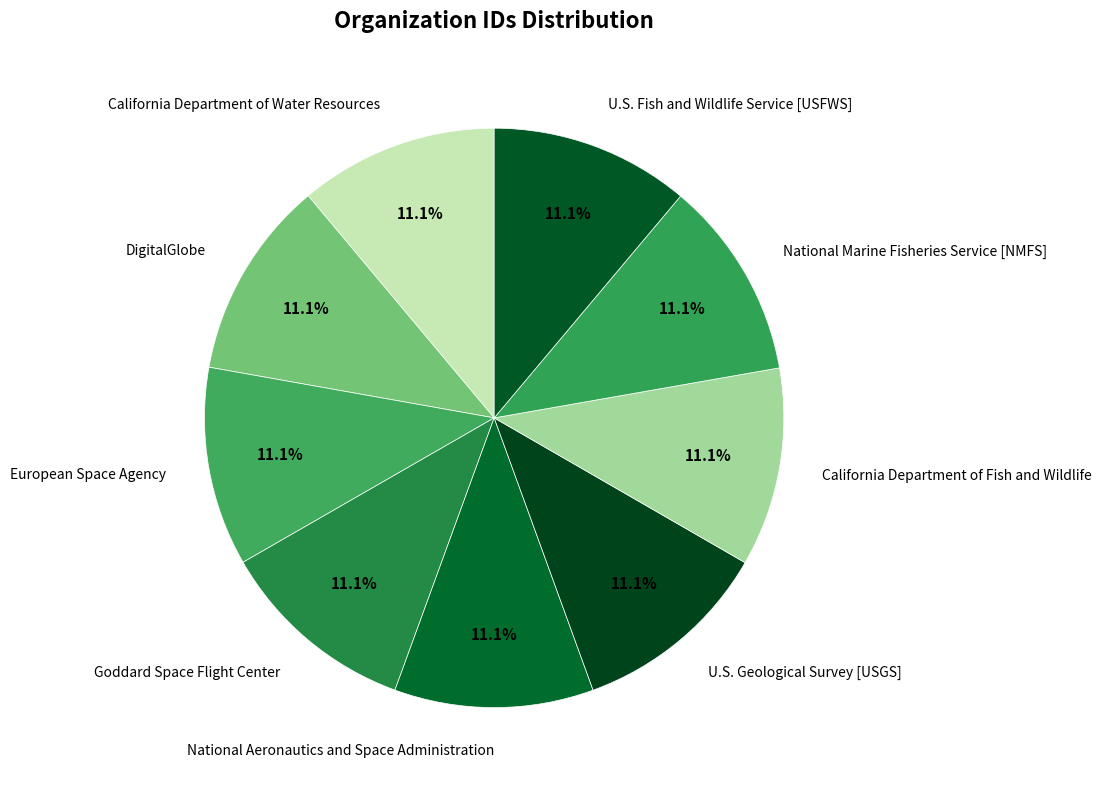

What portion of the pie excludes Goddard Space Flight Center?

88.9%